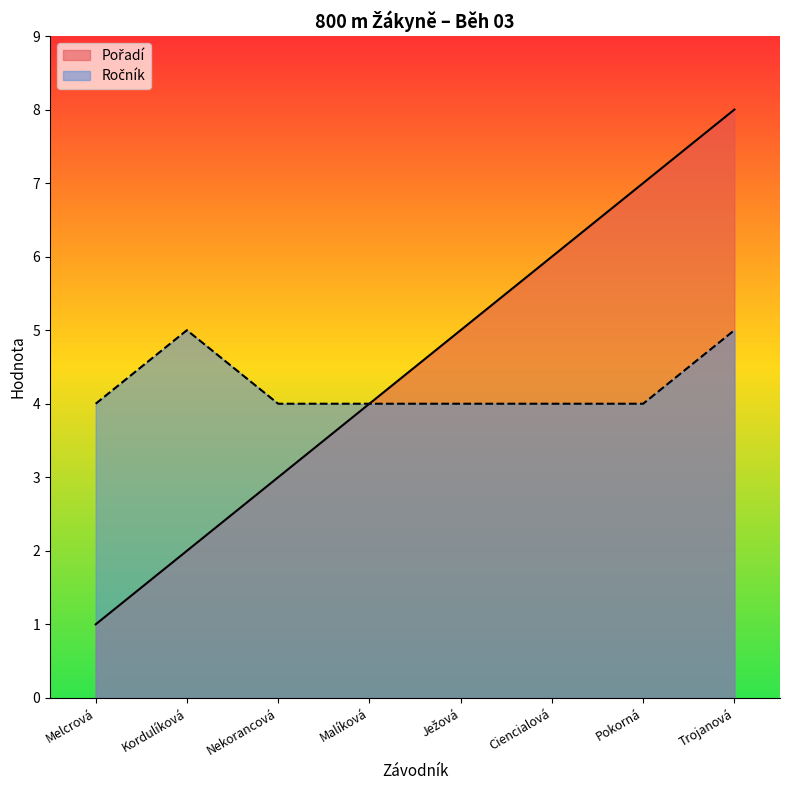

Which category has the lowest value across all series?

Melcrová